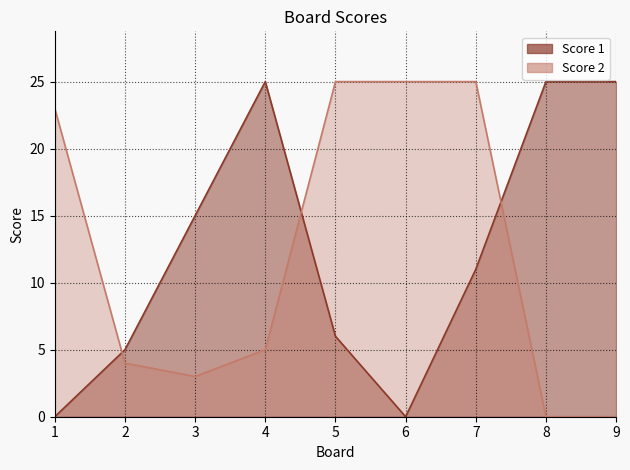

The value of Score 1 at 2 is 3. True or false?

False